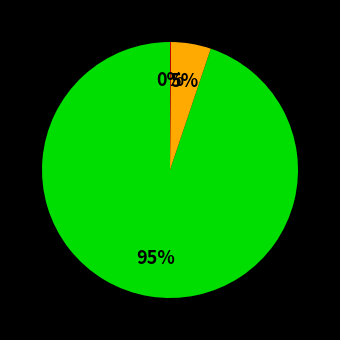

Is there any slice that represents more than half of the pie?

Yes